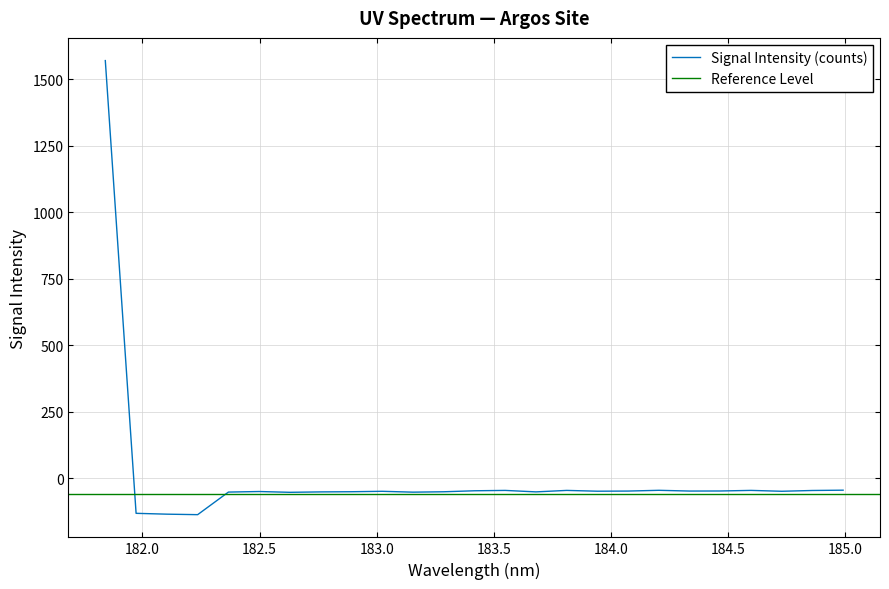

What is the minimum value for Signal Intensity (counts)?

-137.4